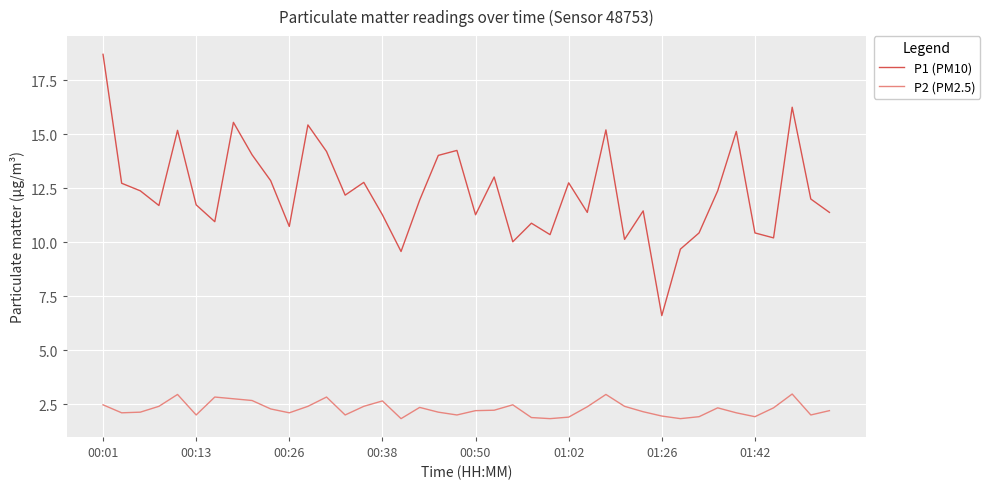

What are all the series names shown in the legend?

P1 (PM10), P2 (PM2.5)